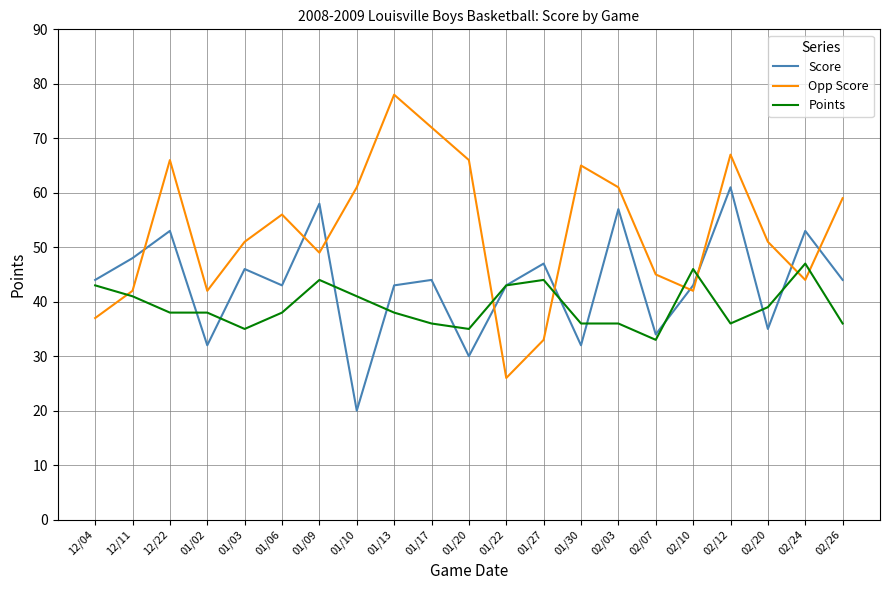

List the series in order of their peak value, lowest first.

Points, Score, Opp Score